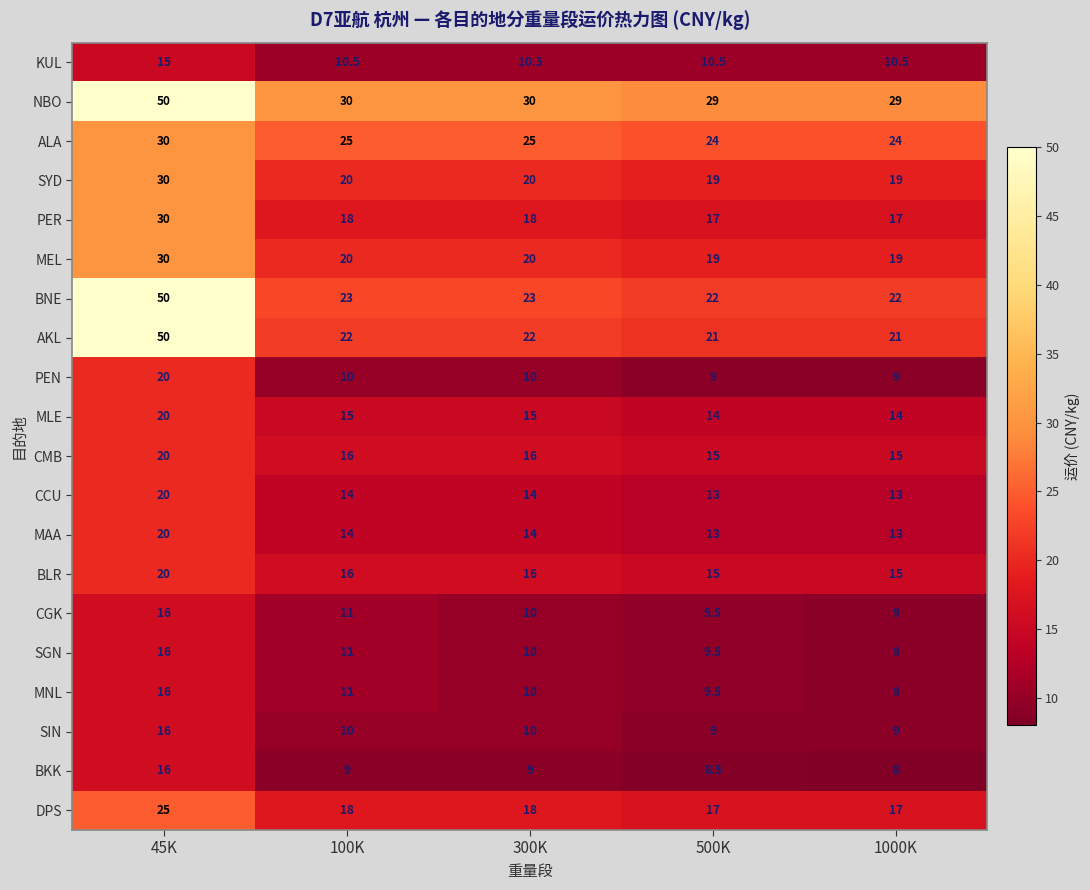

What is the sum of all CCU values?

74.0